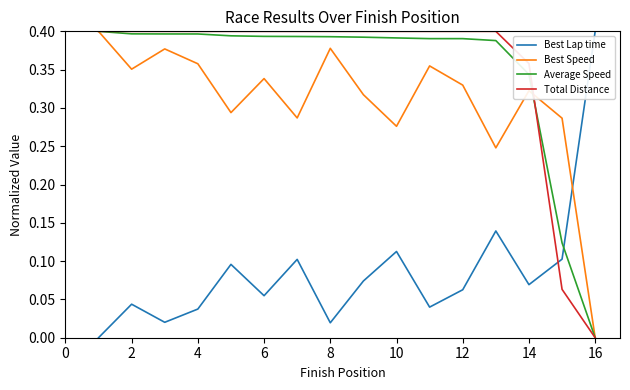

Does the chart have visible grid lines?

No